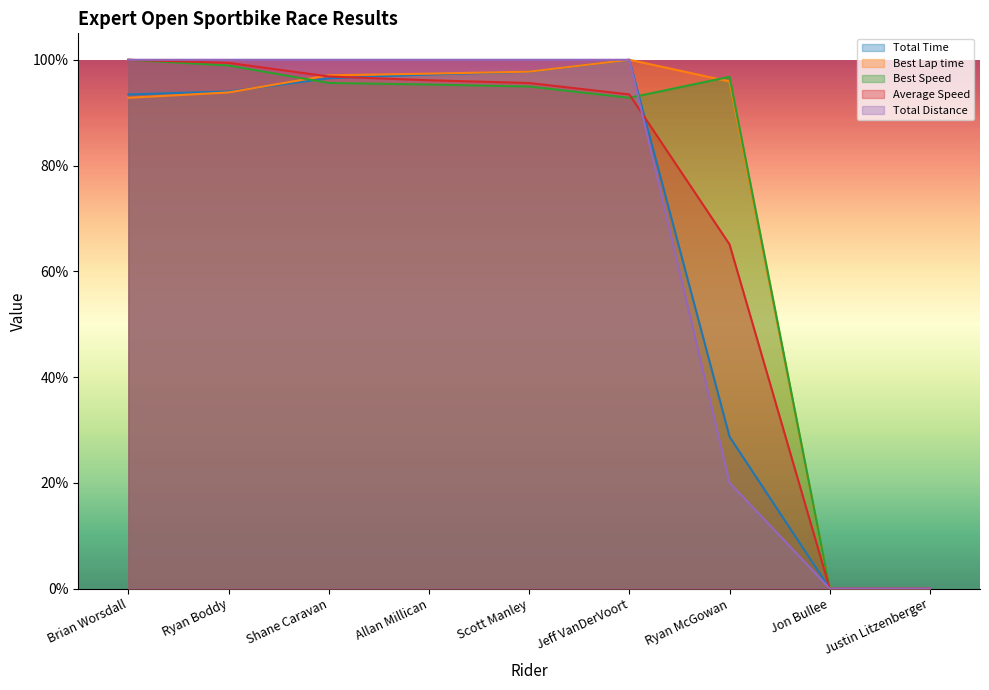

Is it true that Total Distance equals 1.0 at Scott Manley?

True